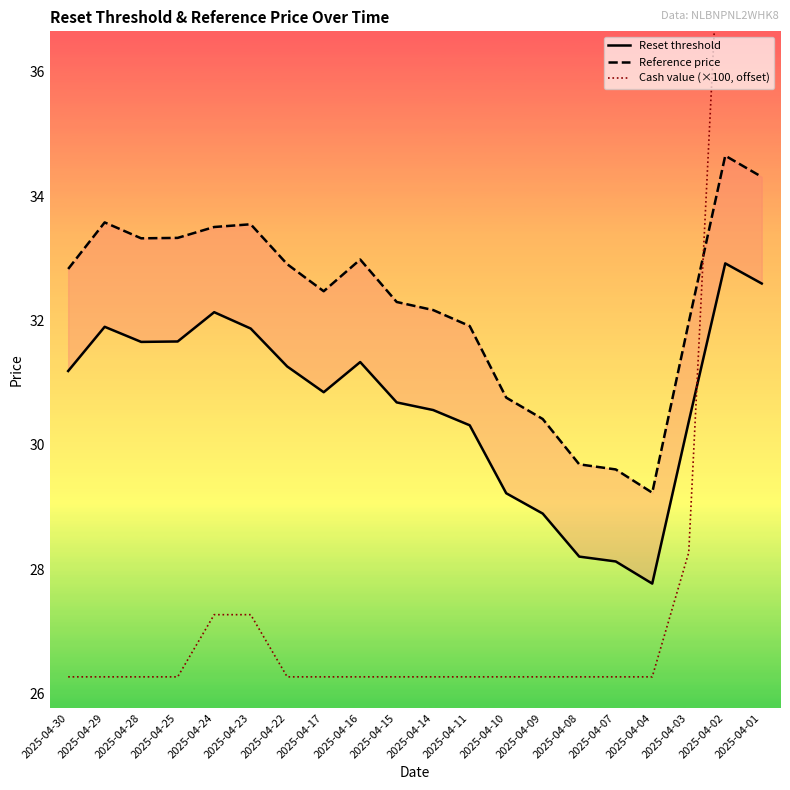

How many series are shown in this chart?

3